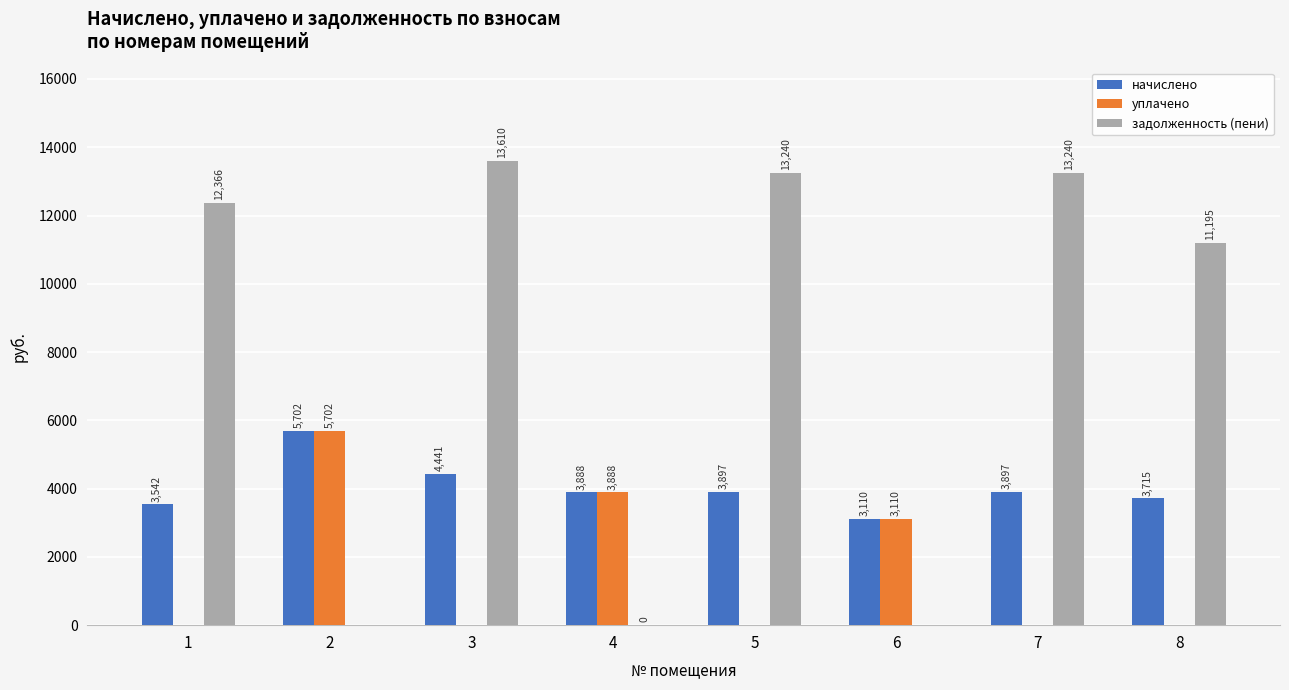

The задолженность (пени) series shows 19626.3 at 5. True or false?

False